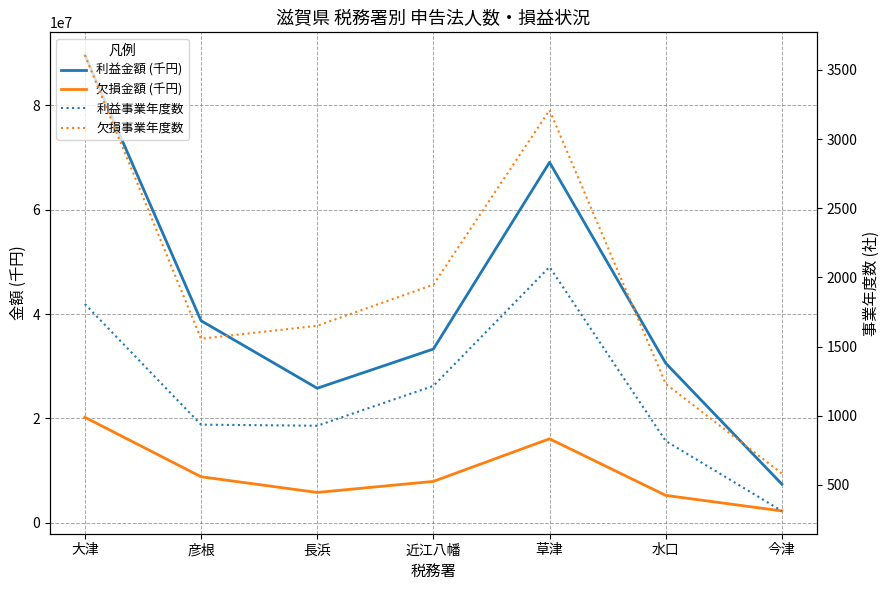

What is the label of the 1st point from the left?

大津